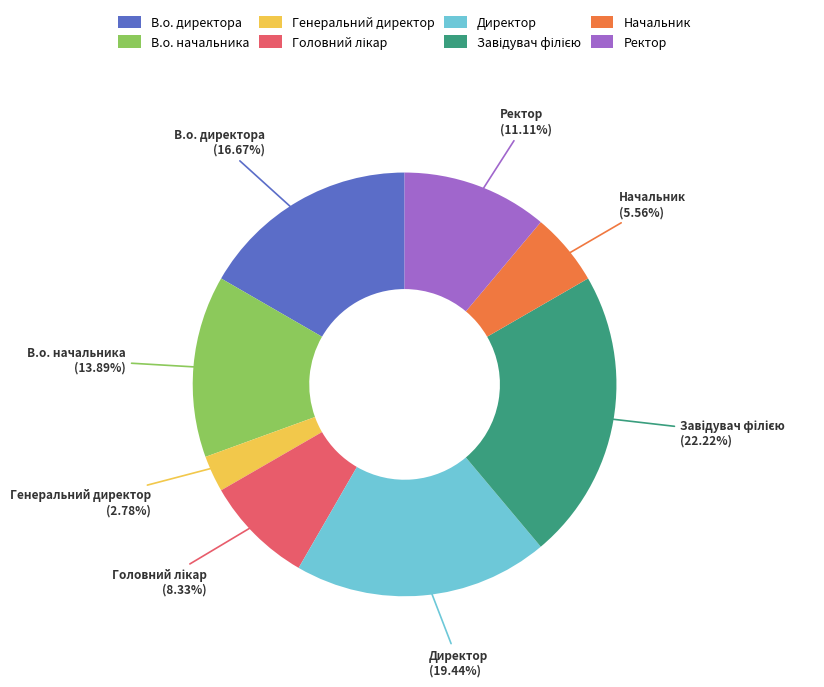

Approximately how many times larger is the value at В.о. директора compared to Генеральний директор?

6.0